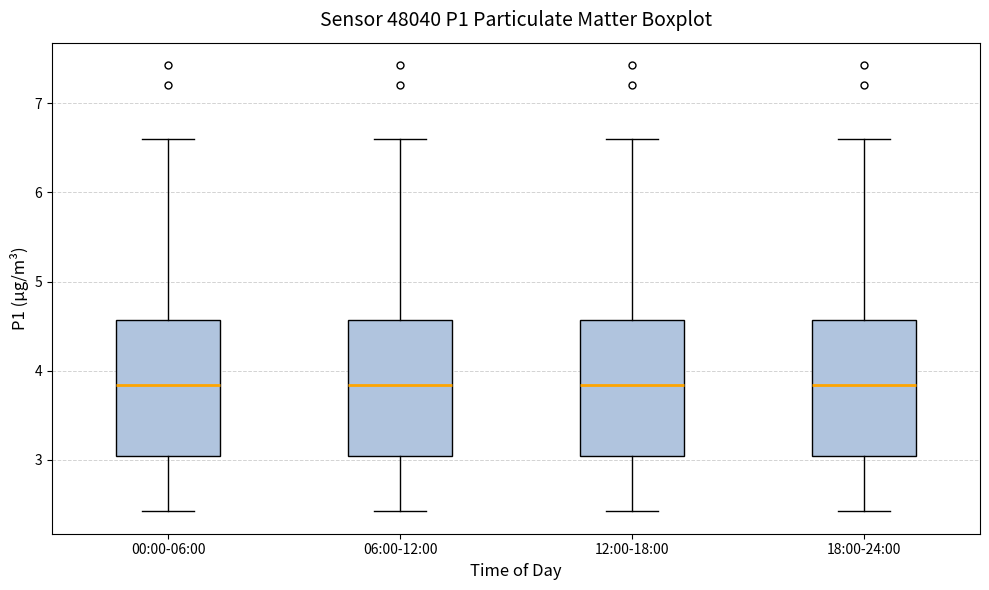

Reading left to right, read every box against the y-axis: the position of its median line, the range the box covers, and the ends of its whiskers. The values are not printed on the chart, so give them approximately, as read against the axis.

00:00-06:00: median 3.8, box 3.0 to 4.6, whiskers 2.4 to 6.6
06:00-12:00: median 3.8, box 3.0 to 4.6, whiskers 2.4 to 6.6
12:00-18:00: median 3.8, box 3.0 to 4.6, whiskers 2.4 to 6.6
18:00-24:00: median 3.8, box 3.0 to 4.6, whiskers 2.4 to 6.6